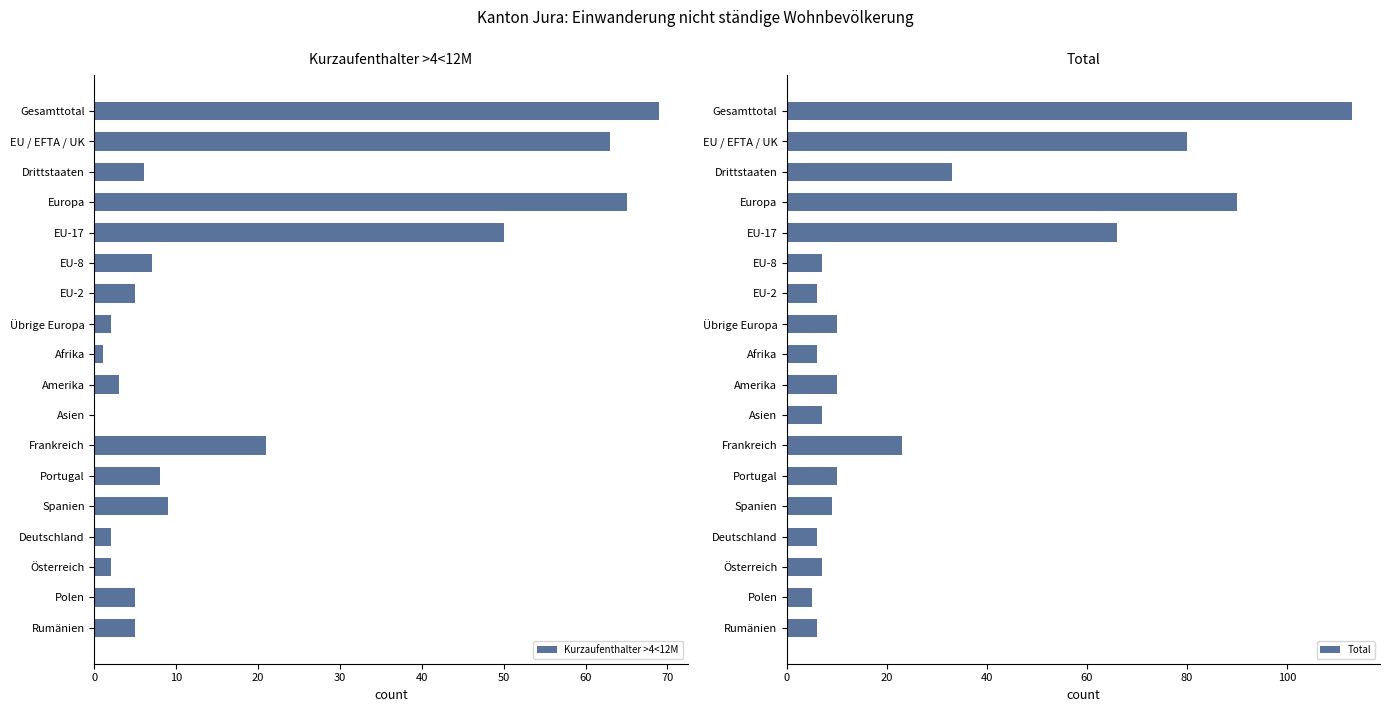

What is the difference between the maximum and second lowest values in the Total series?

107